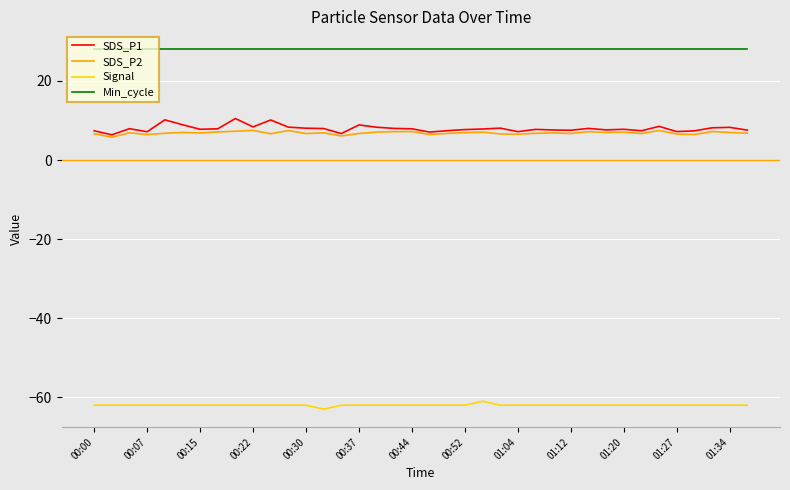

How many lines are shown in the chart?

4